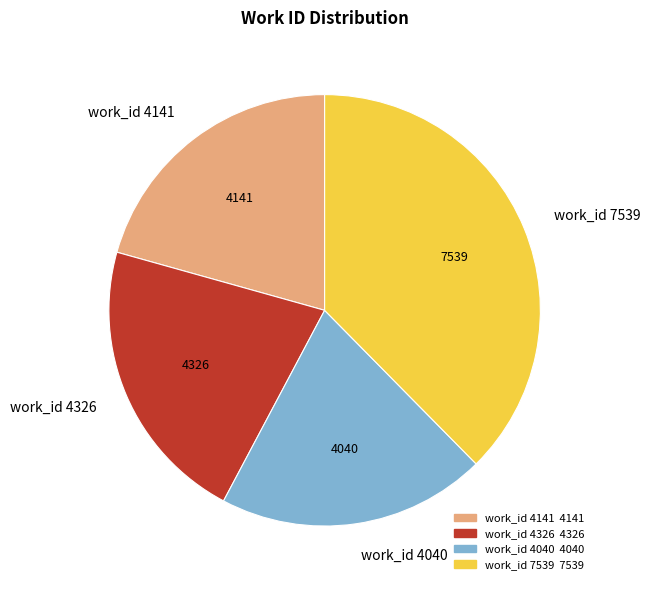

What is the ratio of the value at work_id 4326 to the value at work_id 7539?

0.6